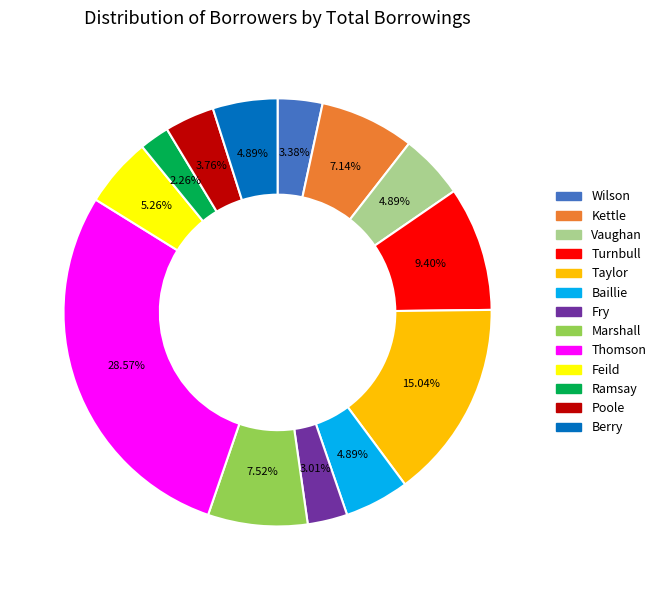

To the nearest percent, what is the difference between the largest and smallest slice percentages?

26%